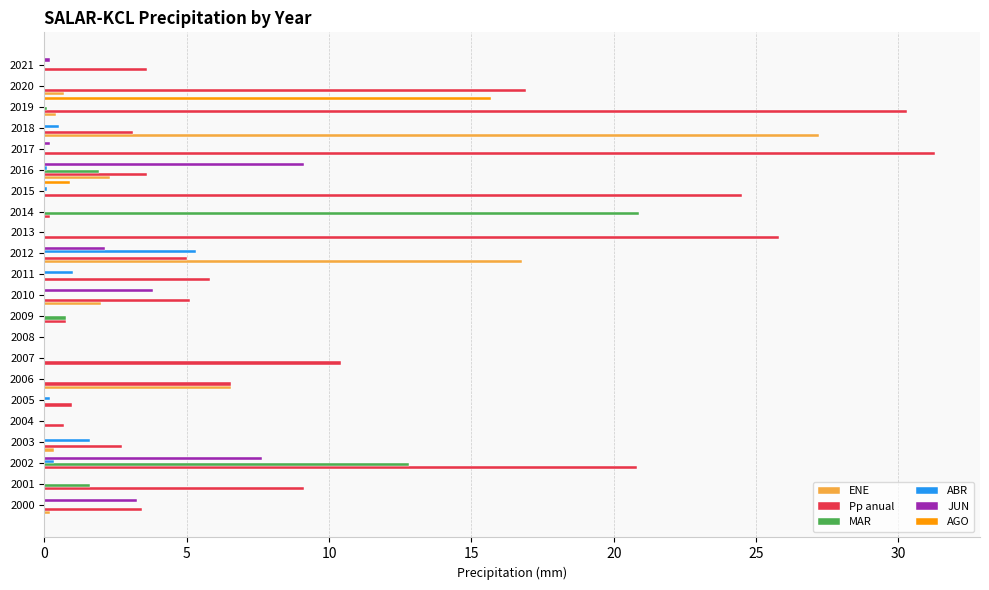

Is it true that AGO equals 5.3 at 2001?

False